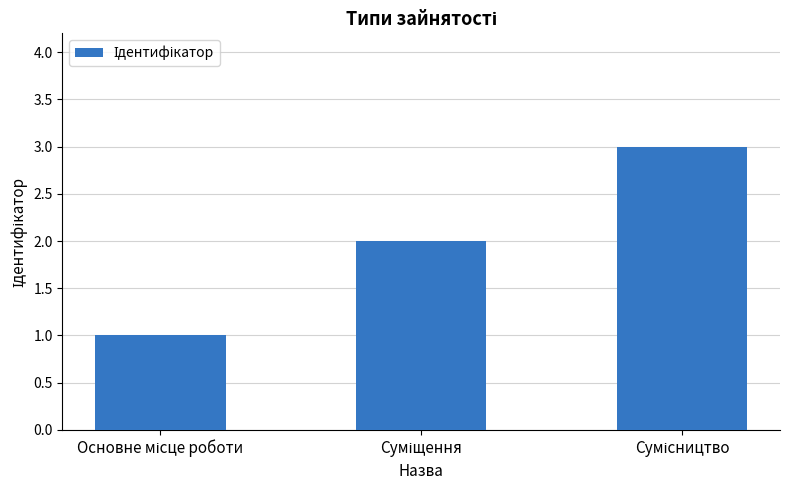

Count the values in the range 1 to 3.

3